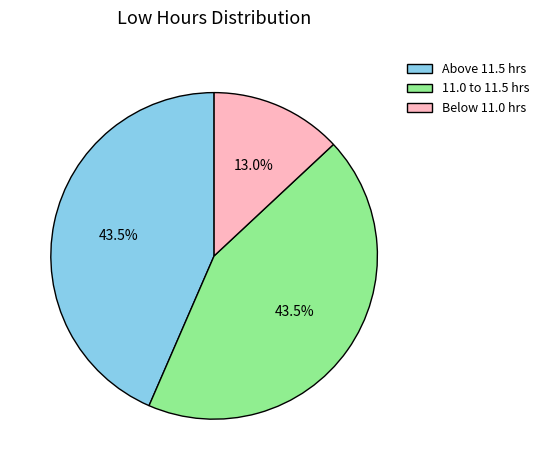

Is there any slice that represents more than half of the pie?

No